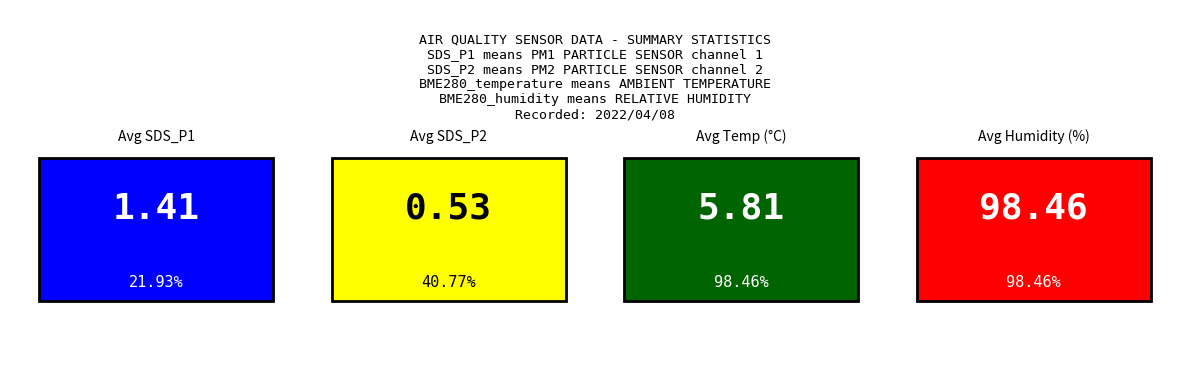

What are all the series names shown in the legend?

SDS_P1, SDS_P2, BME280_temperature, BME280_humidity